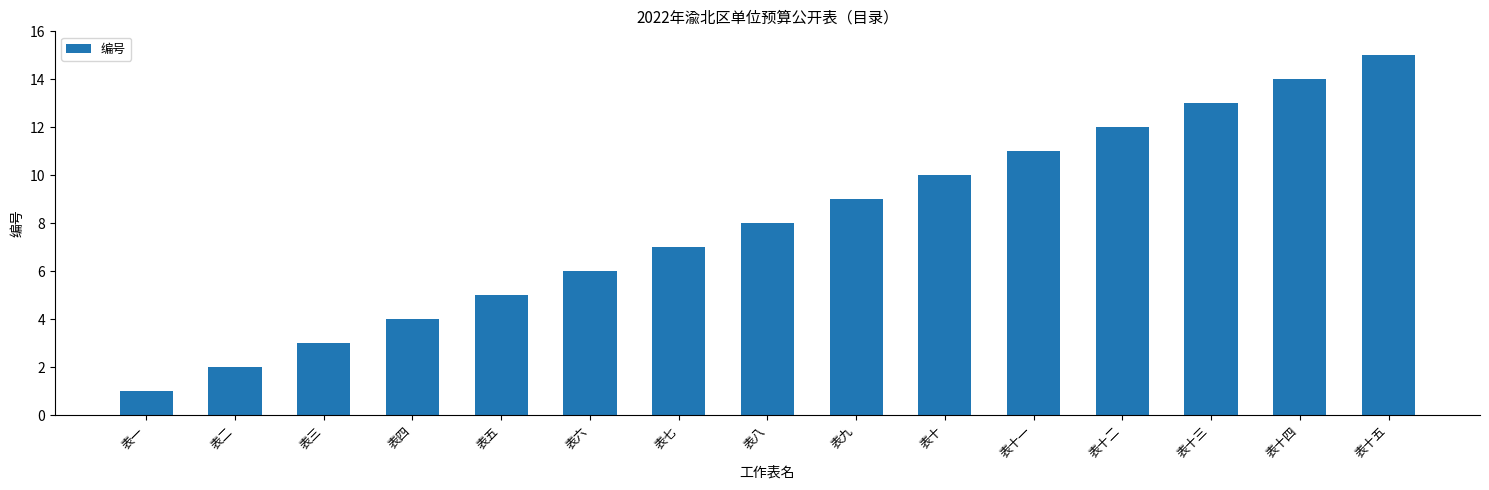

What is the label of the 8th bar from the right?

表八